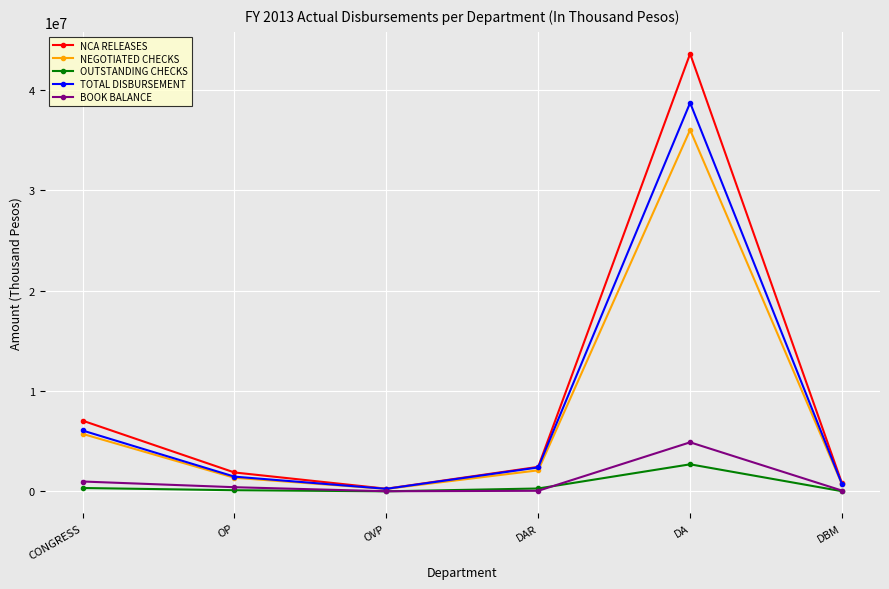

Rank the series at DA from highest to lowest value.

NCA RELEASES, TOTAL DISBURSEMENT, NEGOTIATED CHECKS, BOOK BALANCE, OUTSTANDING CHECKS